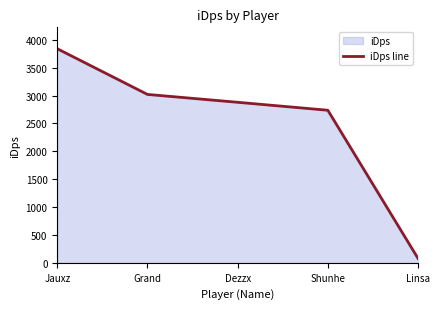

At which label does the data first exceed 2878?

Jauxz